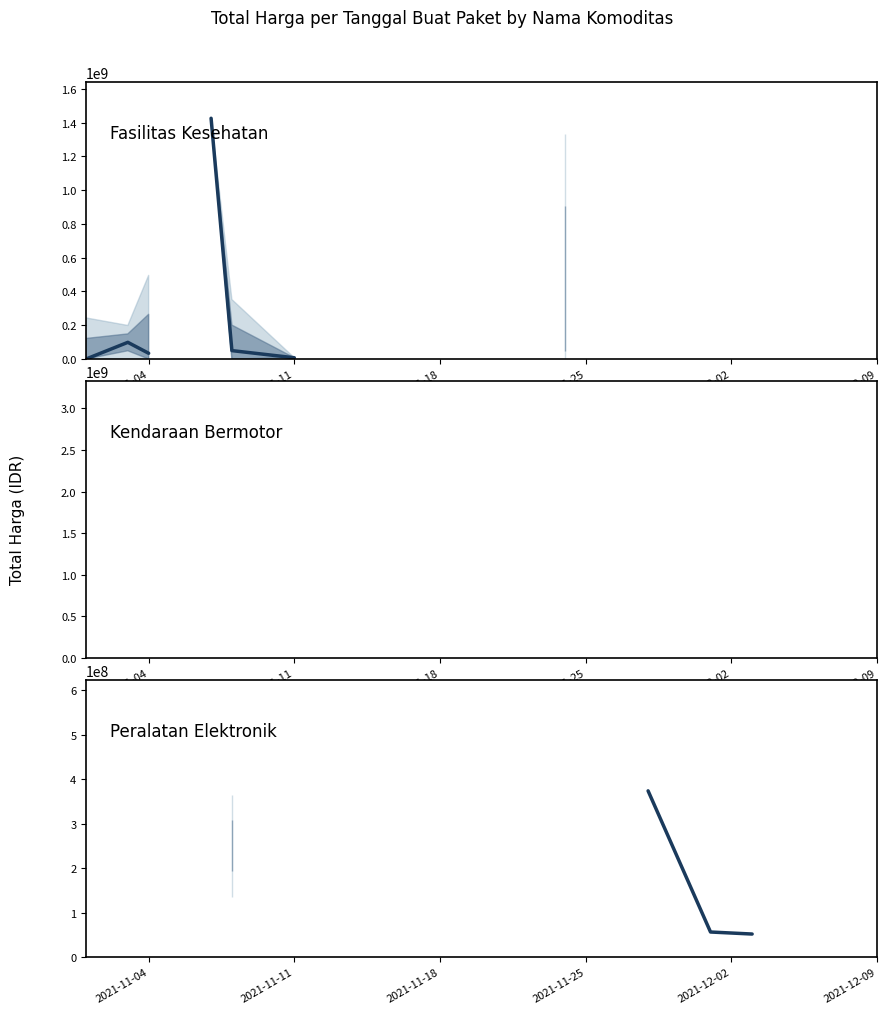

True or false: Kendaraan Bermotor and Peralatan Elektronik cross at least once.

False